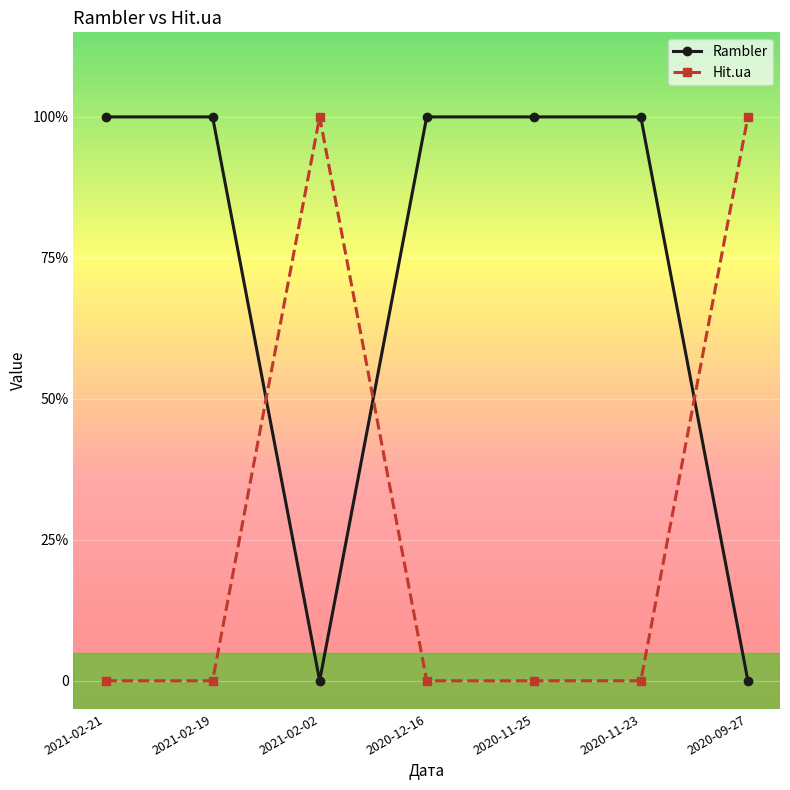

The Hit.ua series shows 2 at 2021-02-02. True or false?

False